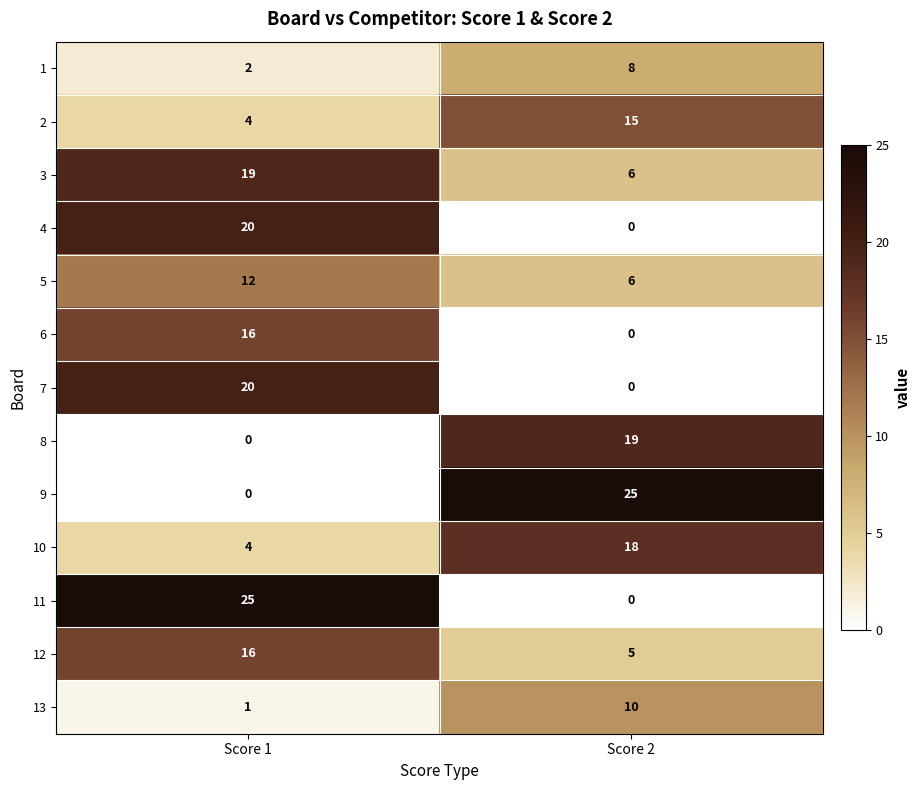

Is the value of 10 at Score 2 greater than the value of 3 at Score 1?

No